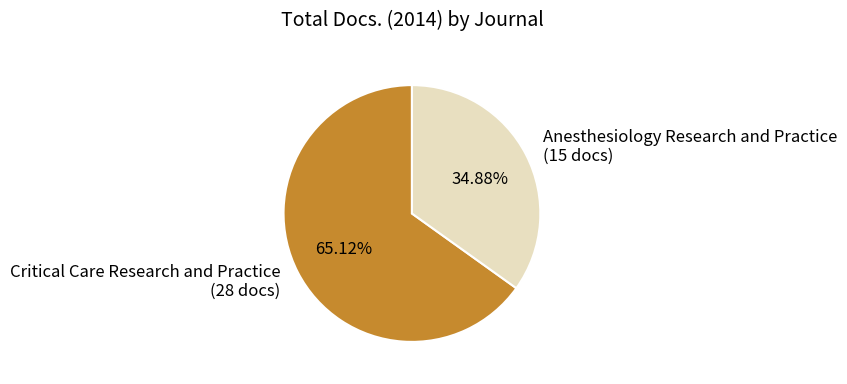

To the nearest percent, what is the difference between the Critical Care Research and Practice and Anesthesiology Research and Practice slice percentages?

30%